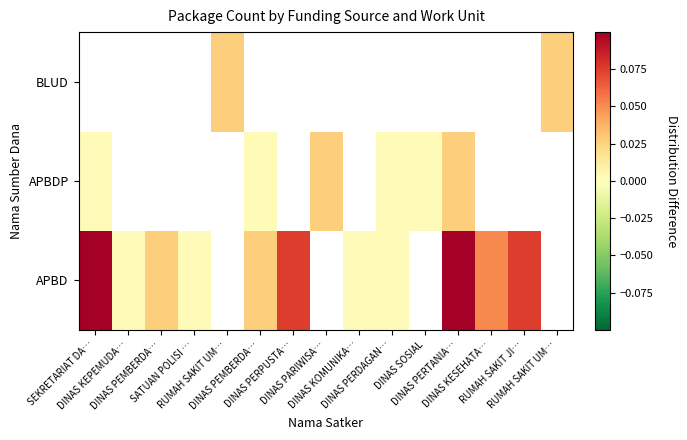

At which category does the chart reach its minimum across all series?

DINAS KEPEMUDA…